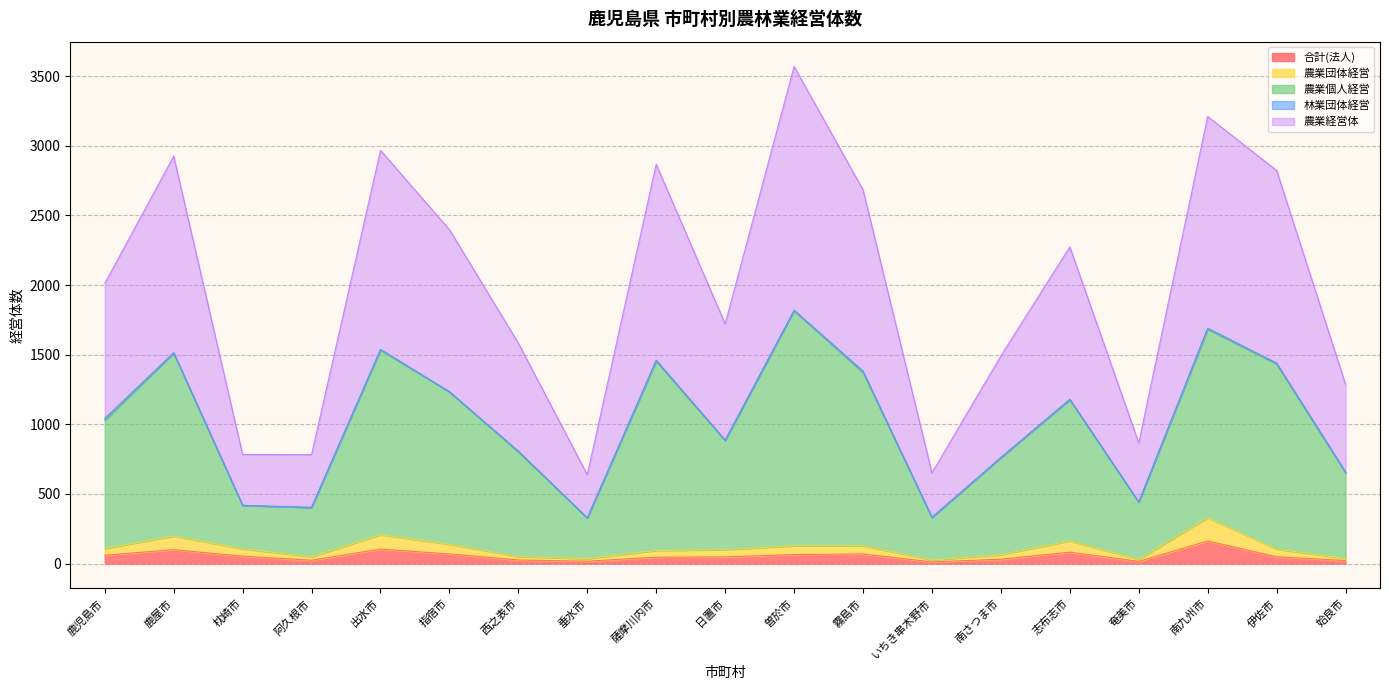

What is the highest value of the 合計(法人) series?

162